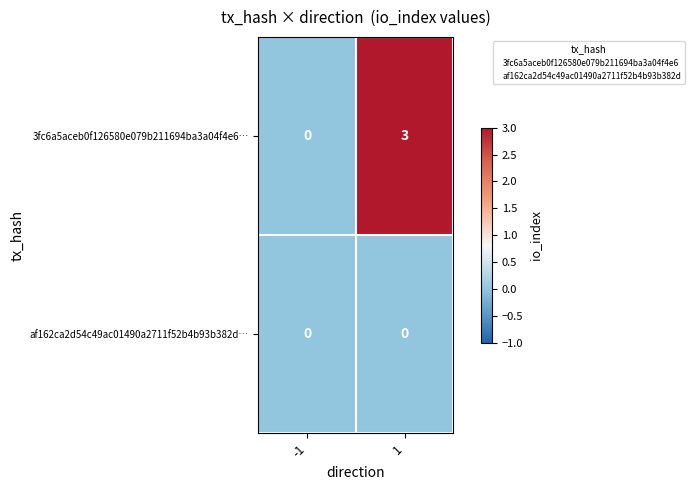

Between -1 and 1, which series saw the biggest shift?

3fc6a5aceb0f126580e079b211694ba3a04f4e6…